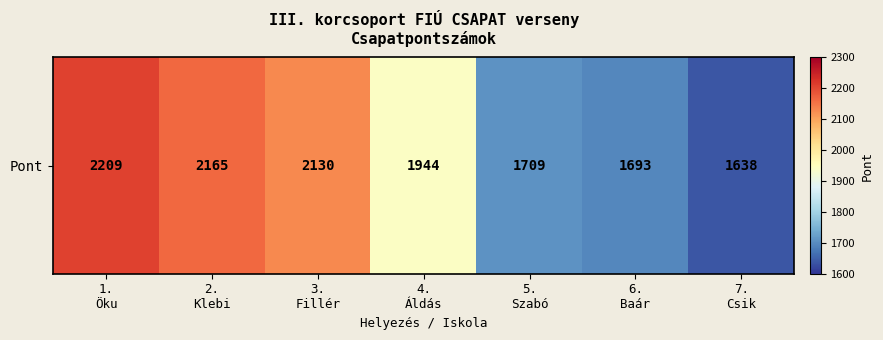

Between 5.
Szabó and 7.
Csik, which is larger?

5.
Szabó